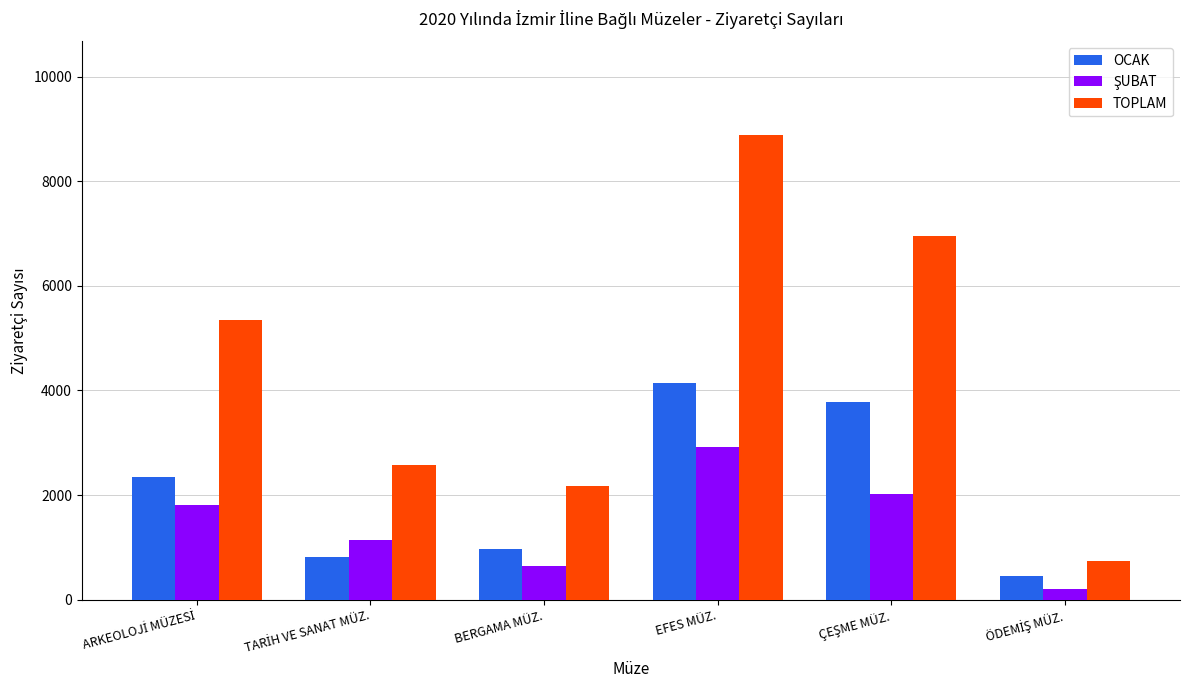

What value does the OCAK series have at EFES MÜZ., to the nearest 100?

4200